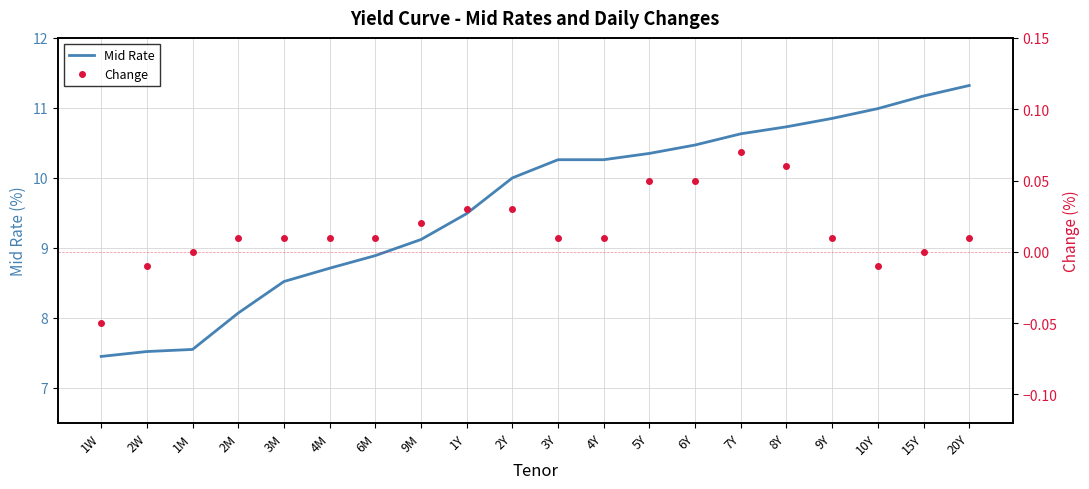

True or false: Change and Mid Rate intersect in this chart.

False